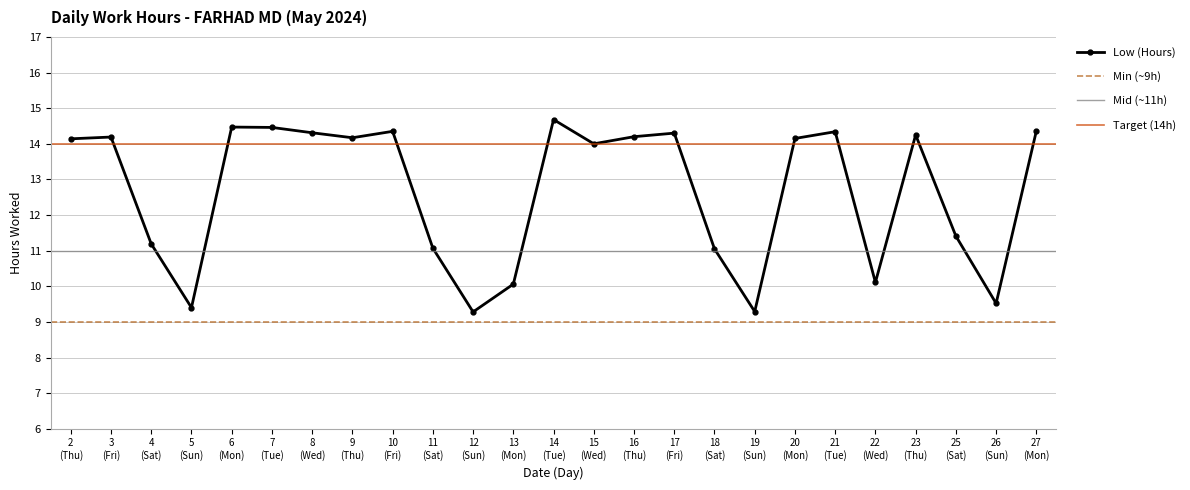

True or false: there are more than 2 points higher than both neighbors.

True